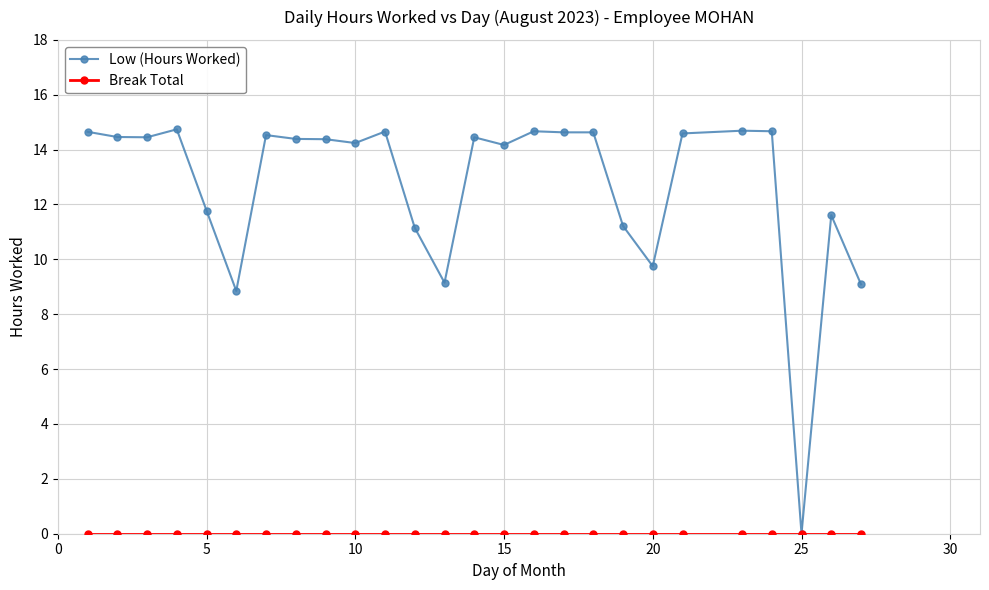

Which series has the widest spread of values?

Low (Hours Worked)